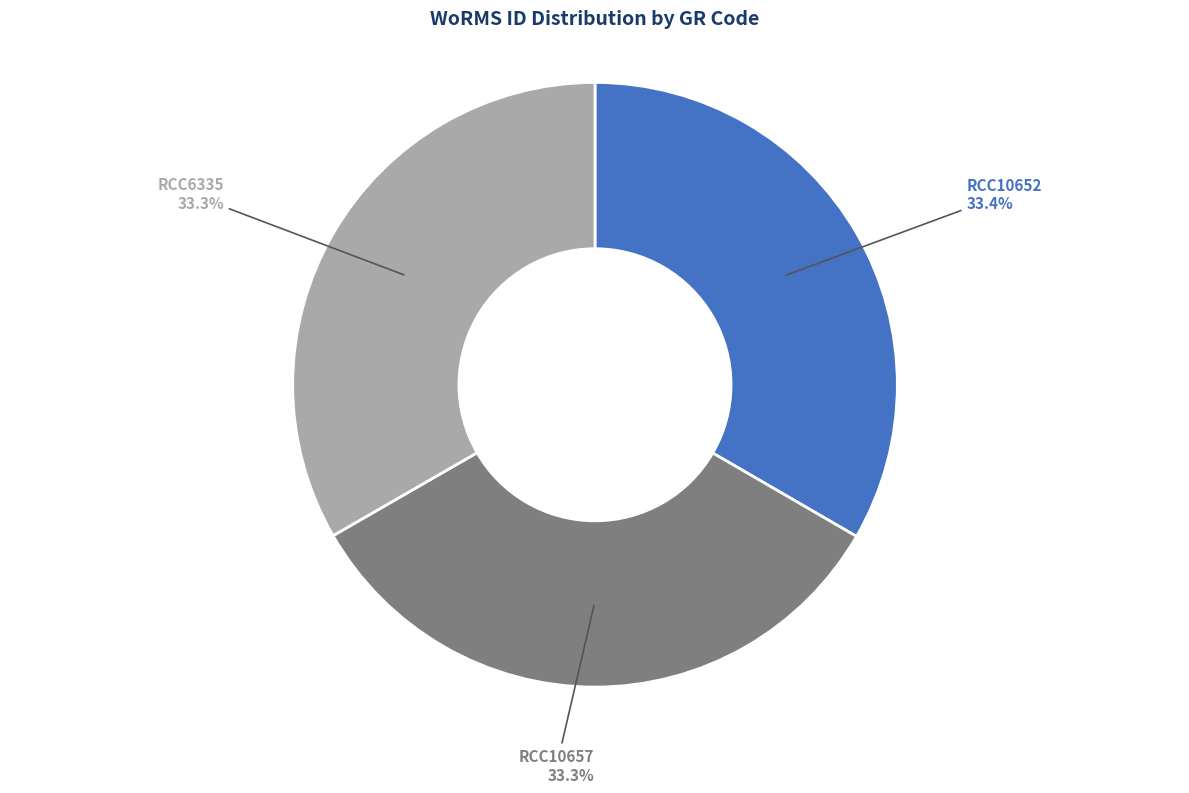

True or false: RCC10657 accounts for 33% of the total.

True